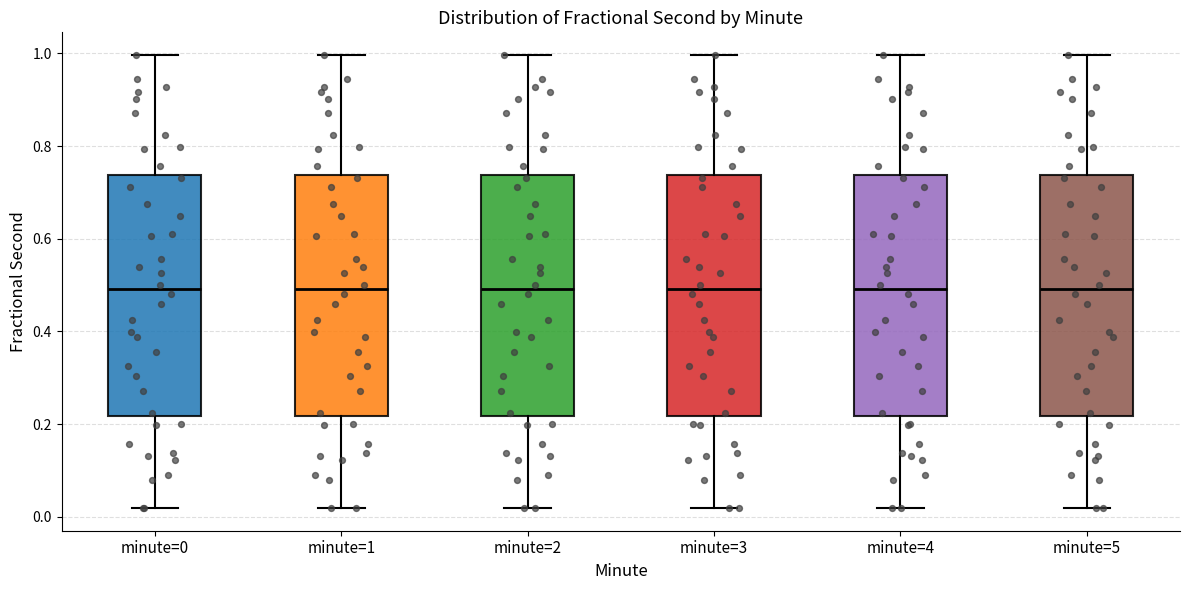

Reading left to right, read every box against the y-axis: the position of its median line, the range the box covers, and the ends of its whiskers. The values are not printed on the chart, so give them approximately, as read against the axis.

minute=0: median 0.50, box 0.22 to 0.74, whiskers 0.02 to 1.00
minute=1: median 0.50, box 0.22 to 0.74, whiskers 0.02 to 1.00
minute=2: median 0.50, box 0.22 to 0.74, whiskers 0.02 to 1.00
minute=3: median 0.50, box 0.22 to 0.74, whiskers 0.02 to 1.00
minute=4: median 0.50, box 0.22 to 0.74, whiskers 0.02 to 1.00
minute=5: median 0.50, box 0.22 to 0.74, whiskers 0.02 to 1.00